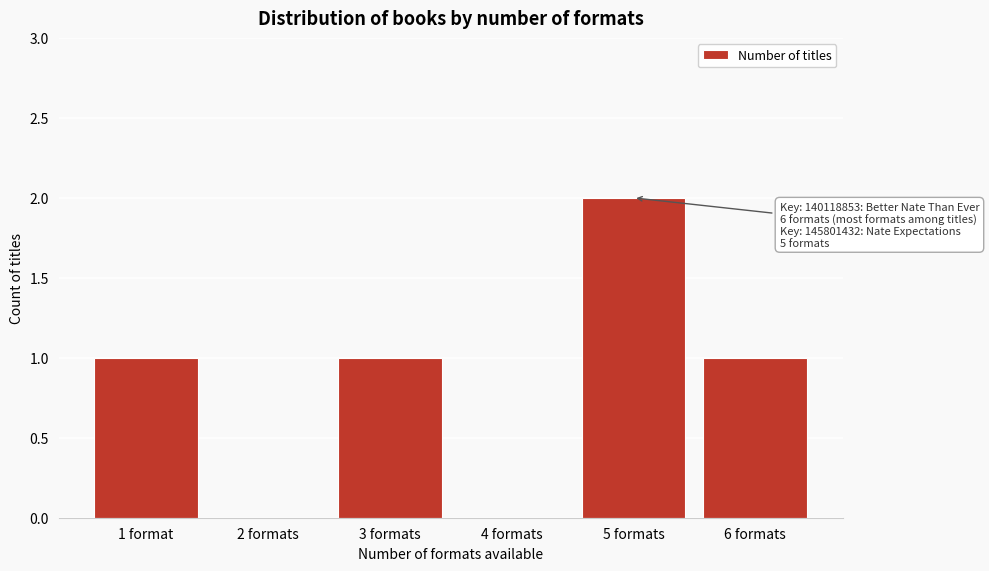

Reading left to right, what are all the values shown in this chart?

1 format=1	2 formats=0	3 formats=1	4 formats=0	5 formats=2	6 formats=1